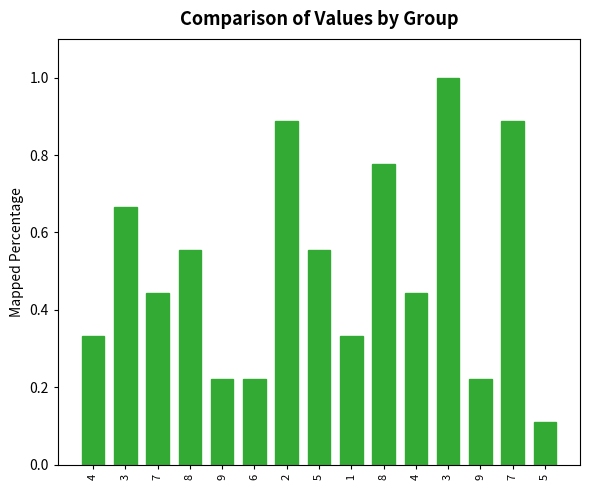

How many bars are there in total?

15